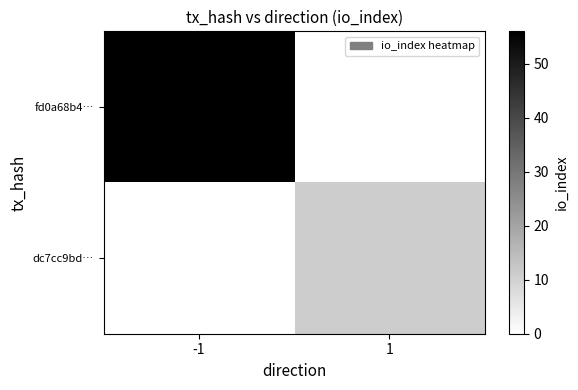

Which category has the highest value across all series?

-1